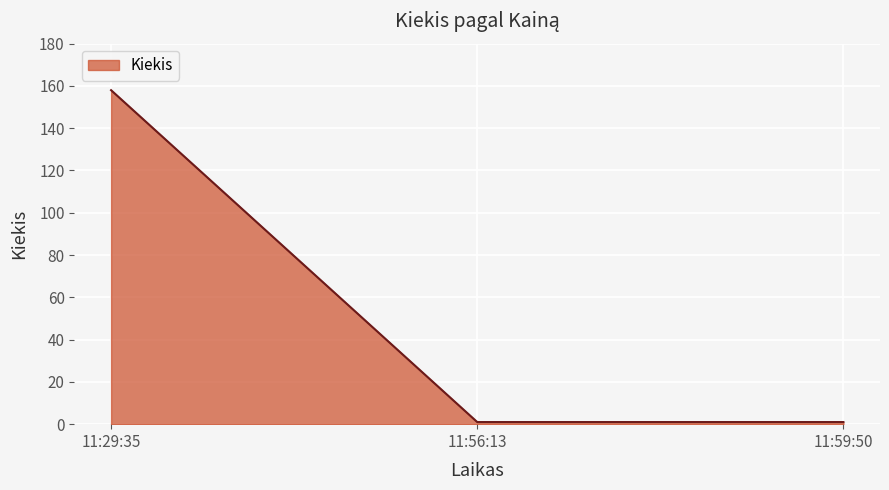

What is the difference between the maximum and minimum values?

157